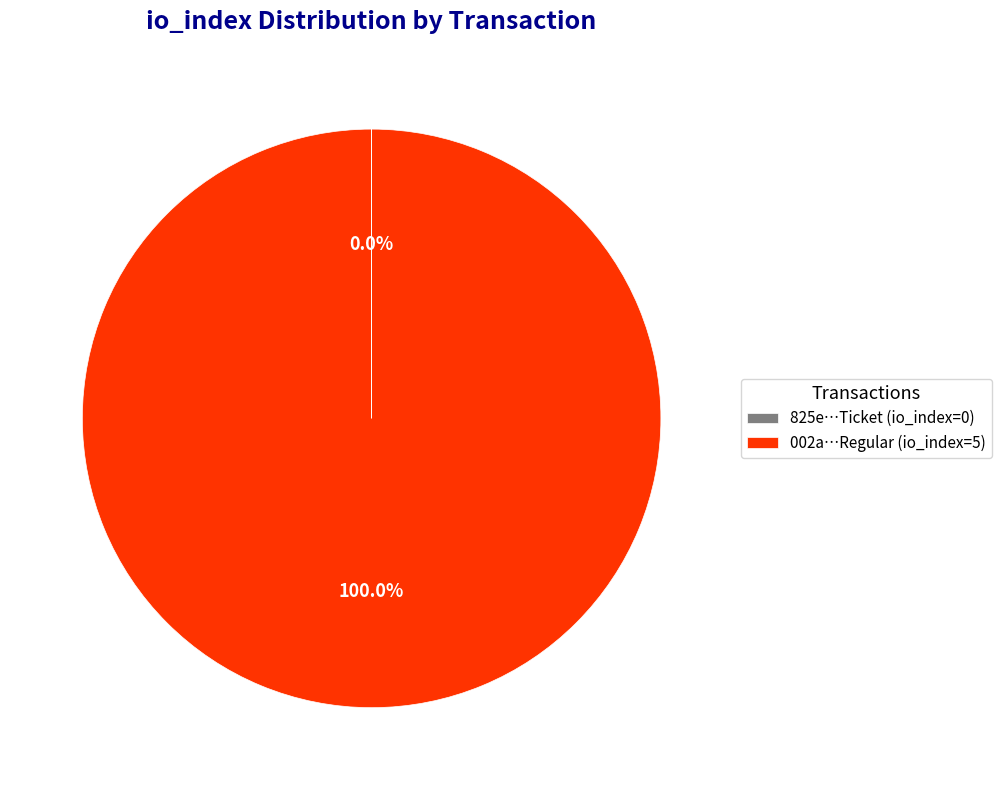

Which category has the biggest portion of the pie?

002a…Regular (io_index=5)